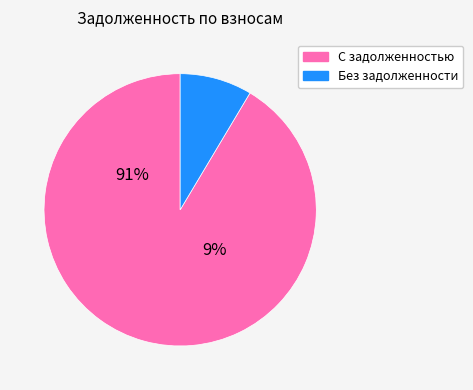

Is it true that 32 is 1% of the pie?

True